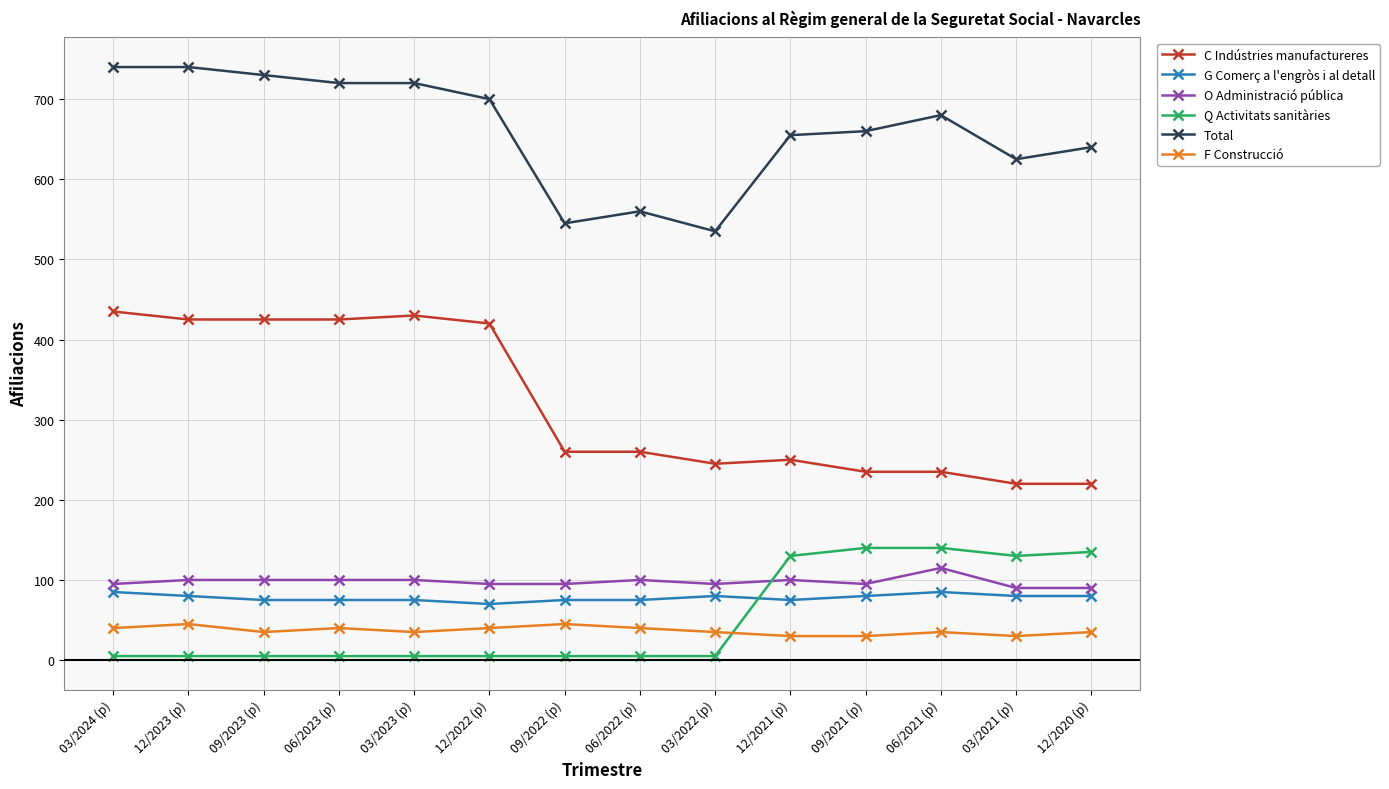

How many lines are shown in the chart?

6